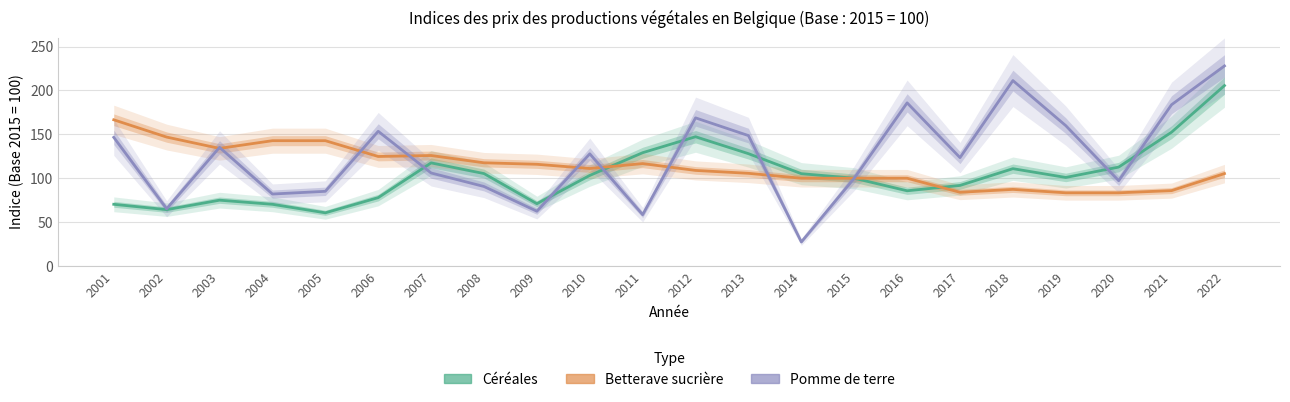

Is this an area chart (filled region under the line)?

No